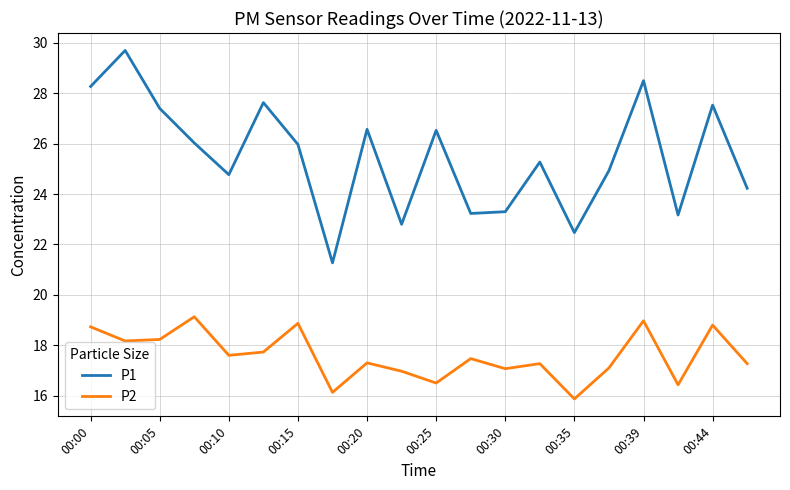

Does the chart display data point markers on the line(s)?

No